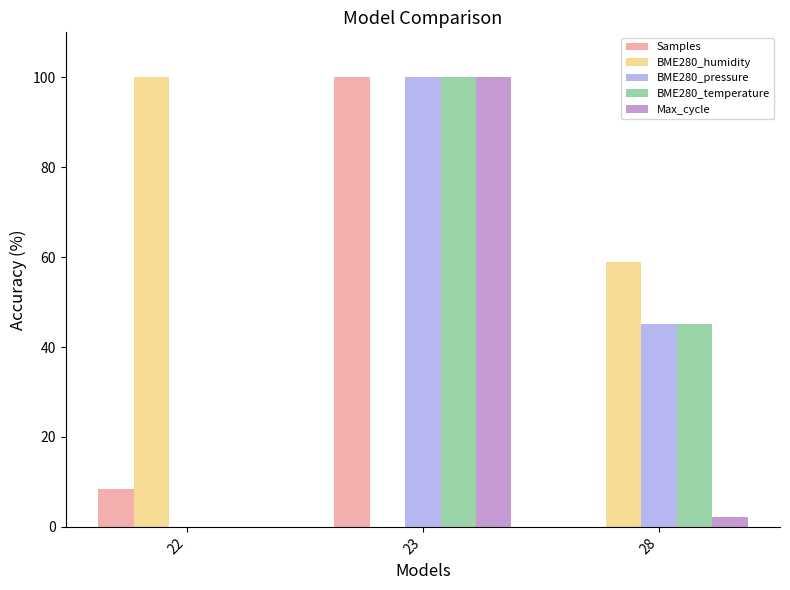

How many groups of bars are there?

3